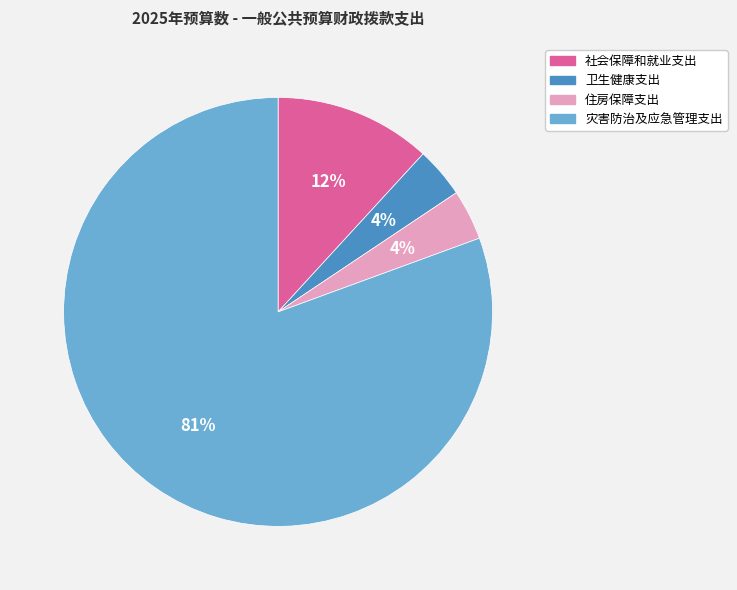

Count the number of slices in the pie.

4